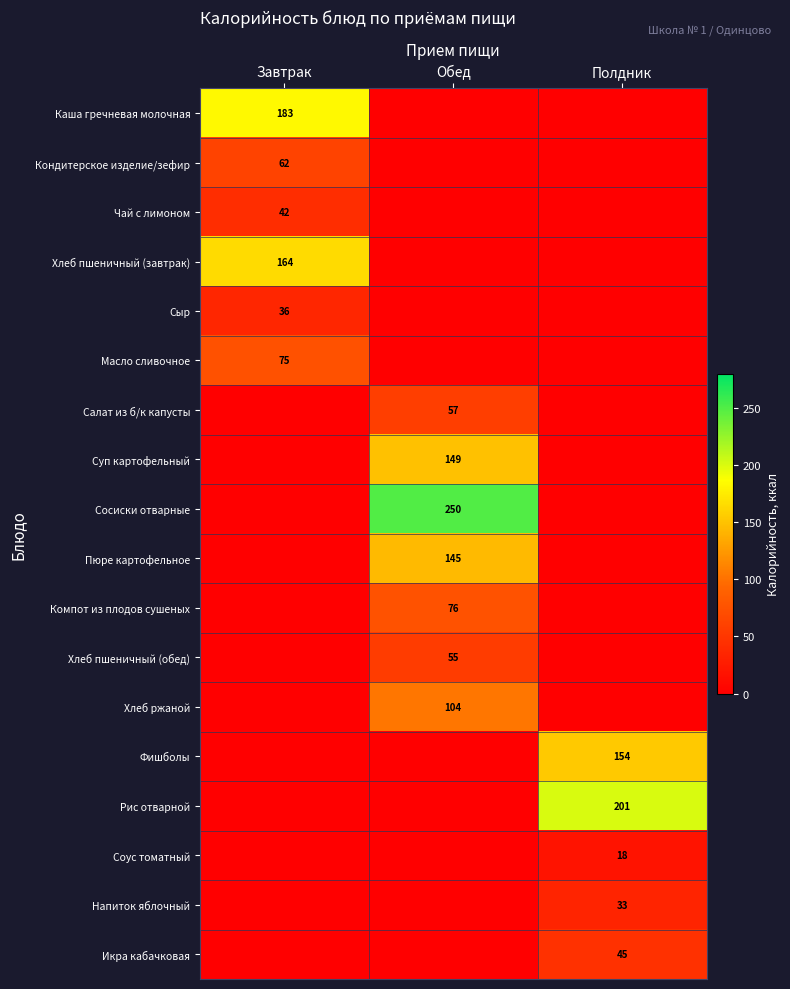

True or false: Кондитерское изделие/зефир has a value of 62 at Завтрак.

True